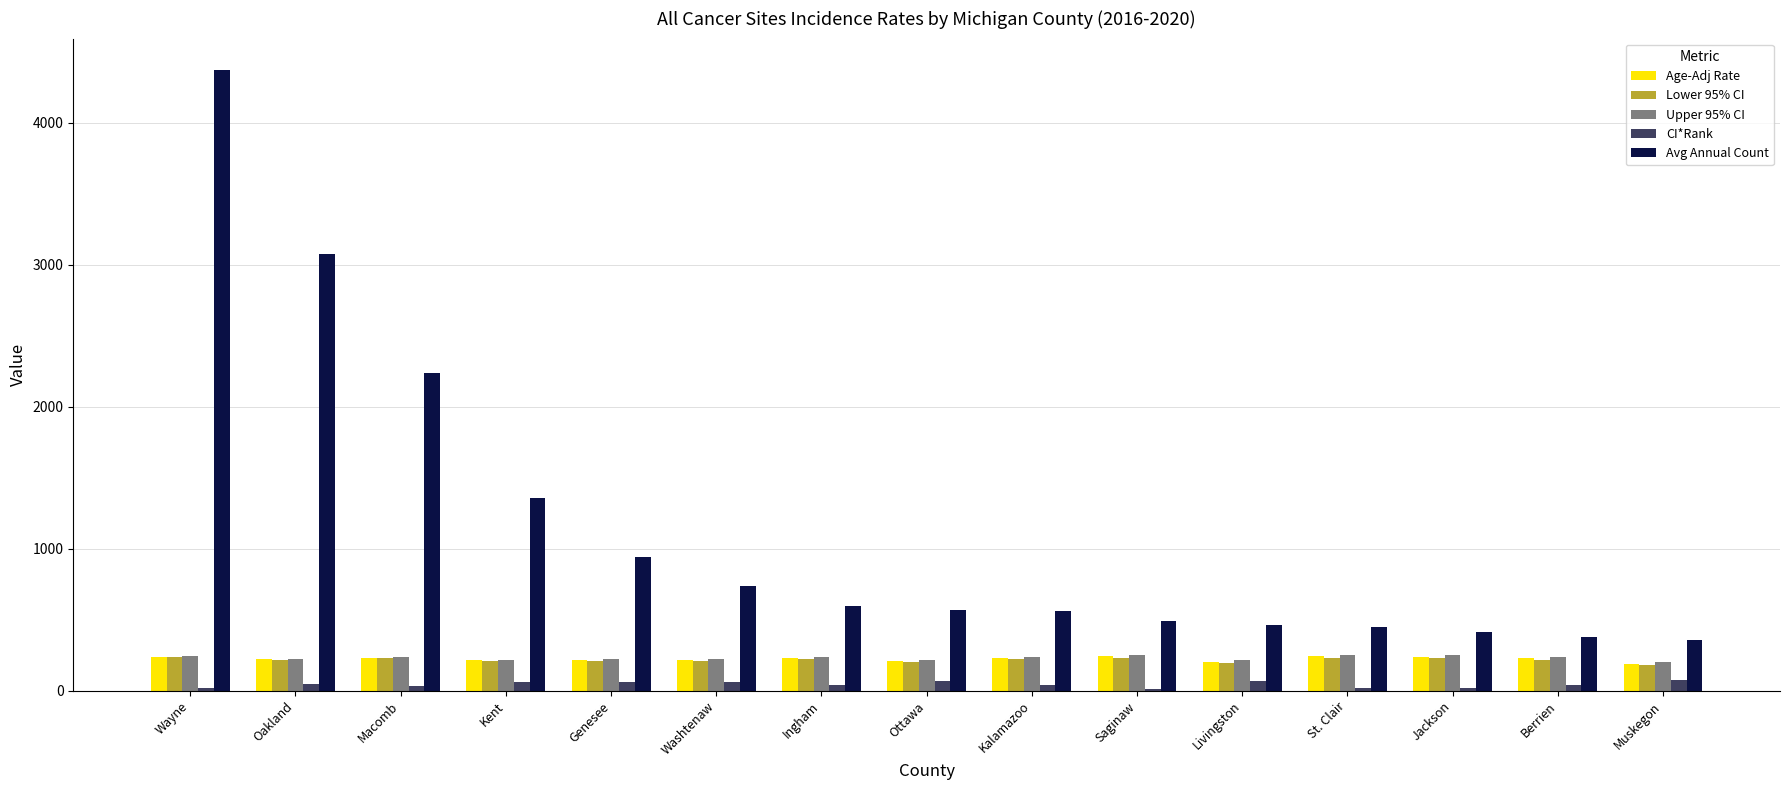

What is the difference between the Age-Adj Rate values at Livingston and Saginaw?

37.7